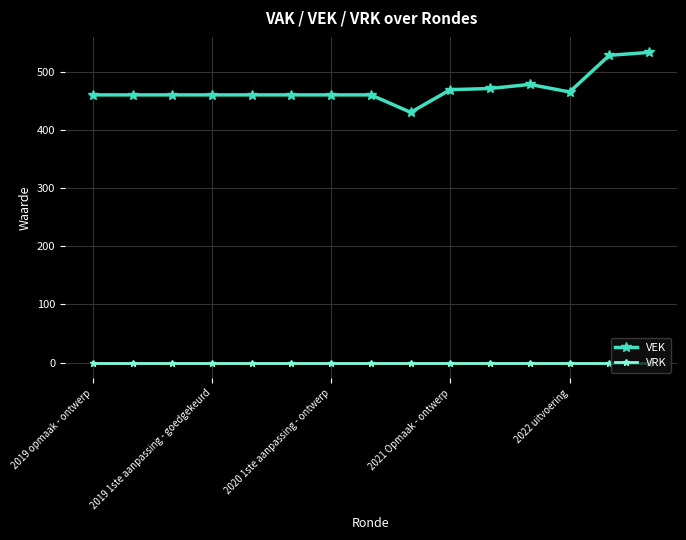

Which series has the widest spread of values?

VEK